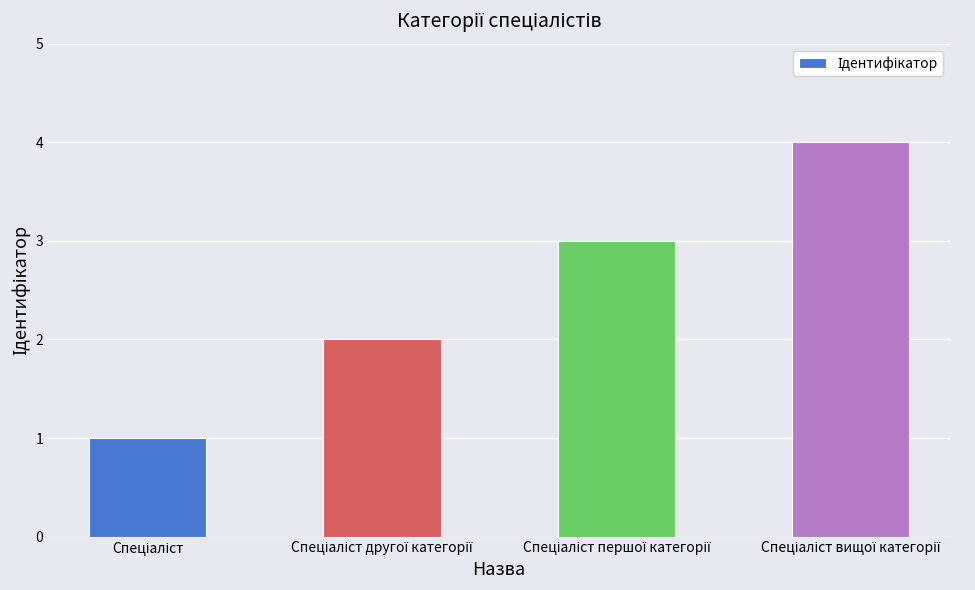

What is the maximum value shown in the chart?

4